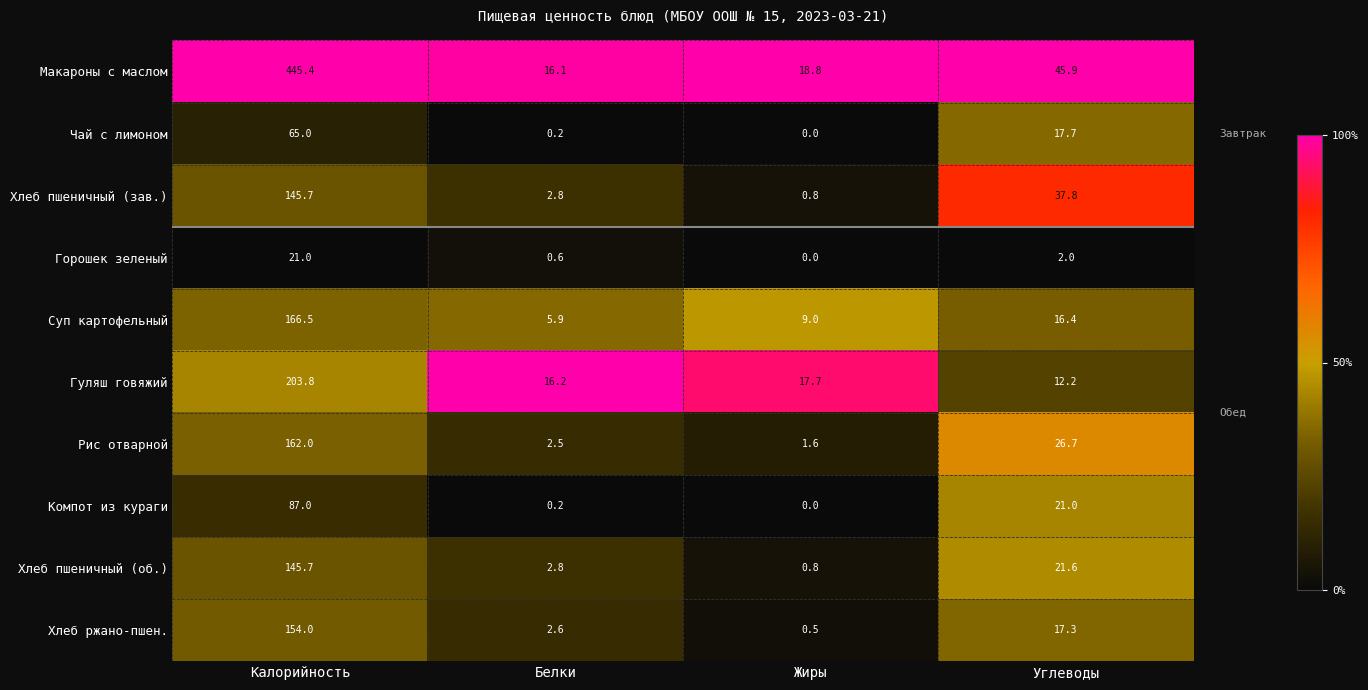

At which label does Горошек зеленый first exceed 2?

Калорийность